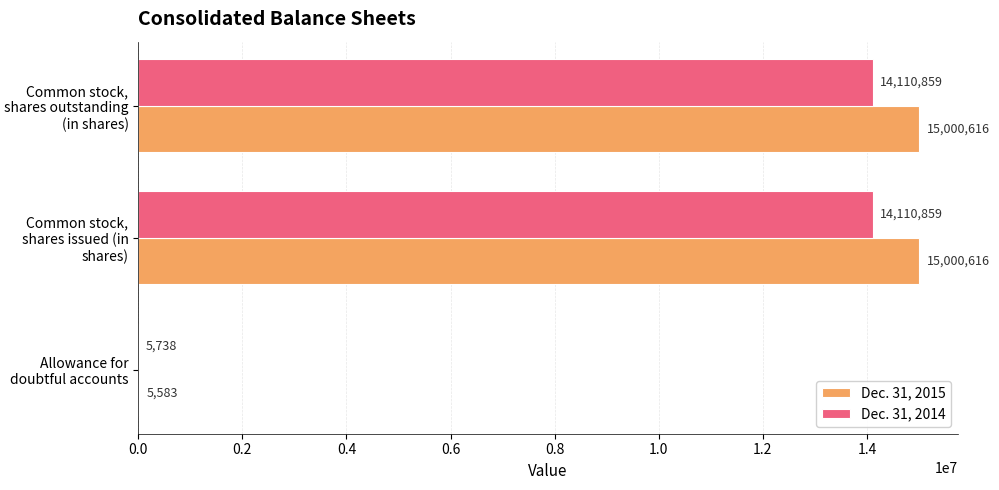

What is the sum of the Dec. 31, 2015 values at Common stock, shares outstanding (in shares) and Allowance for doubtful accounts?

15006199